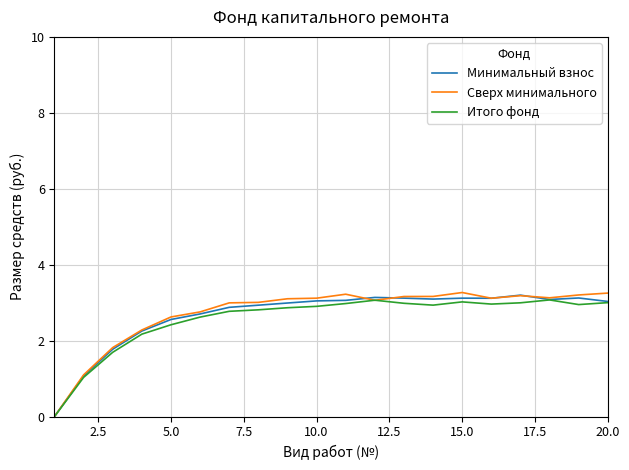

What is the greatest value displayed?

3.3